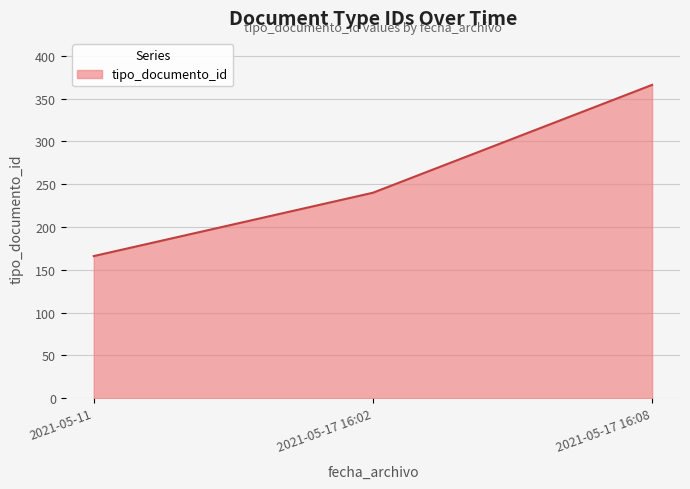

What is the ratio of the value at 2021-05-17 16:08 to the value at 2021-05-11?

2.2